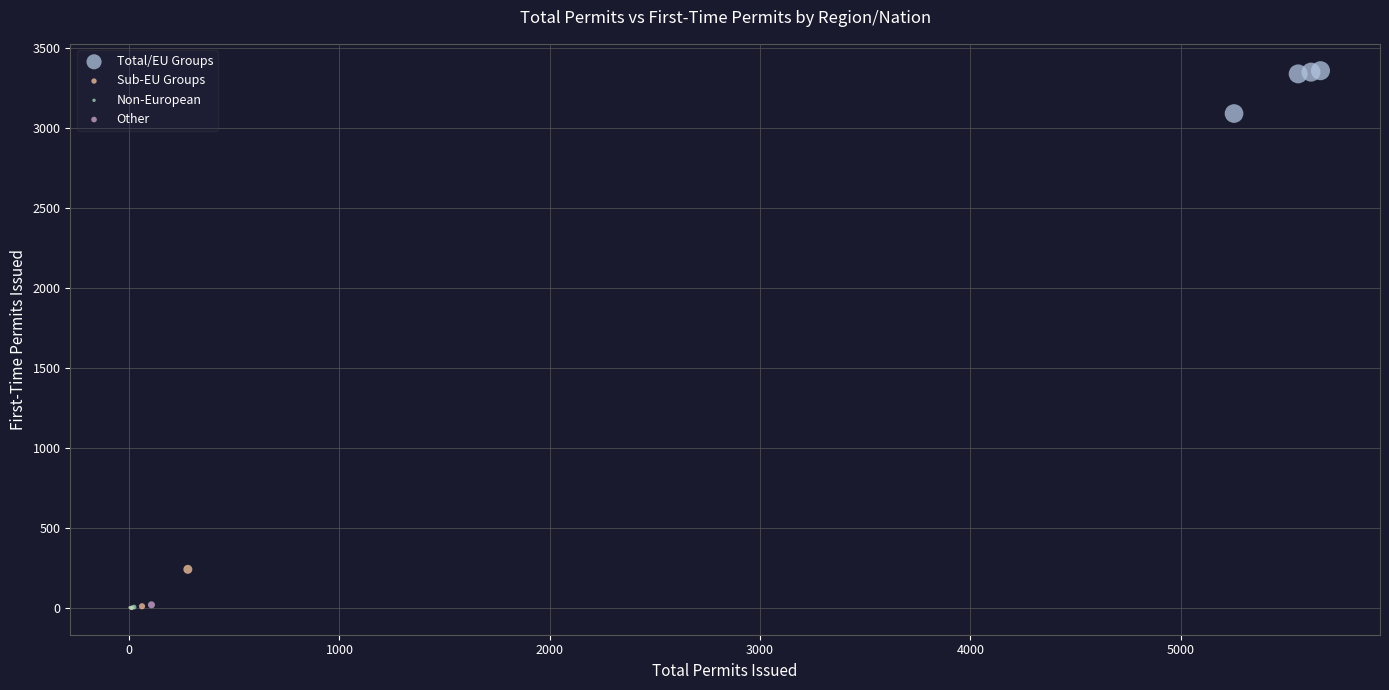

Which series reaches the maximum Y coordinate?

Total/EU Groups